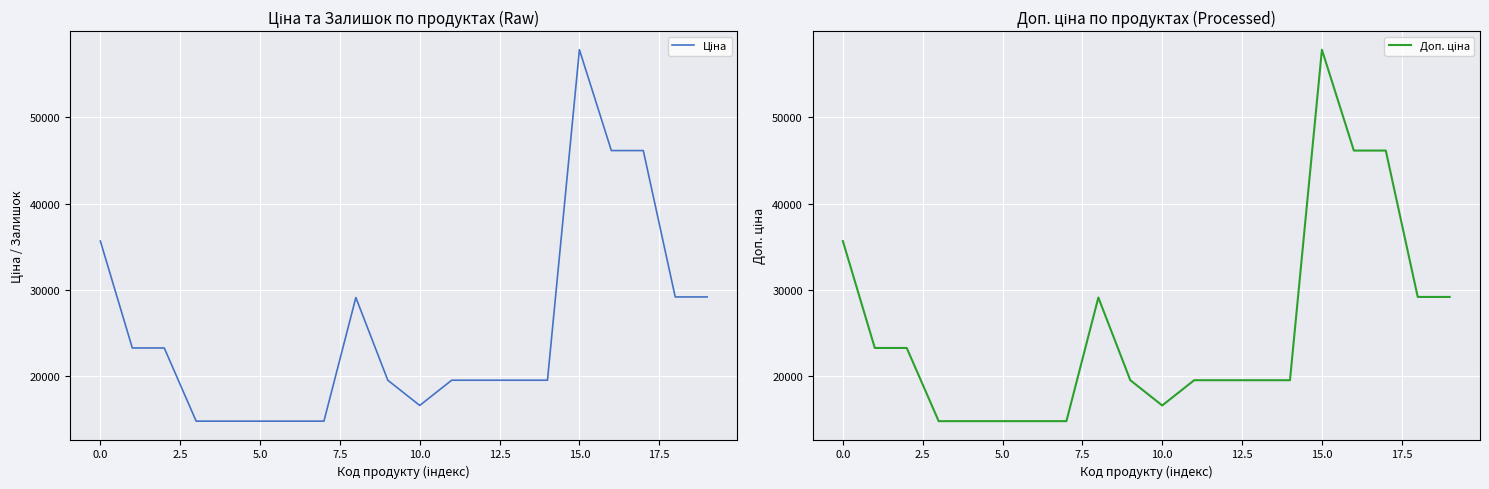

At which category does the chart reach its peak across all series?

15